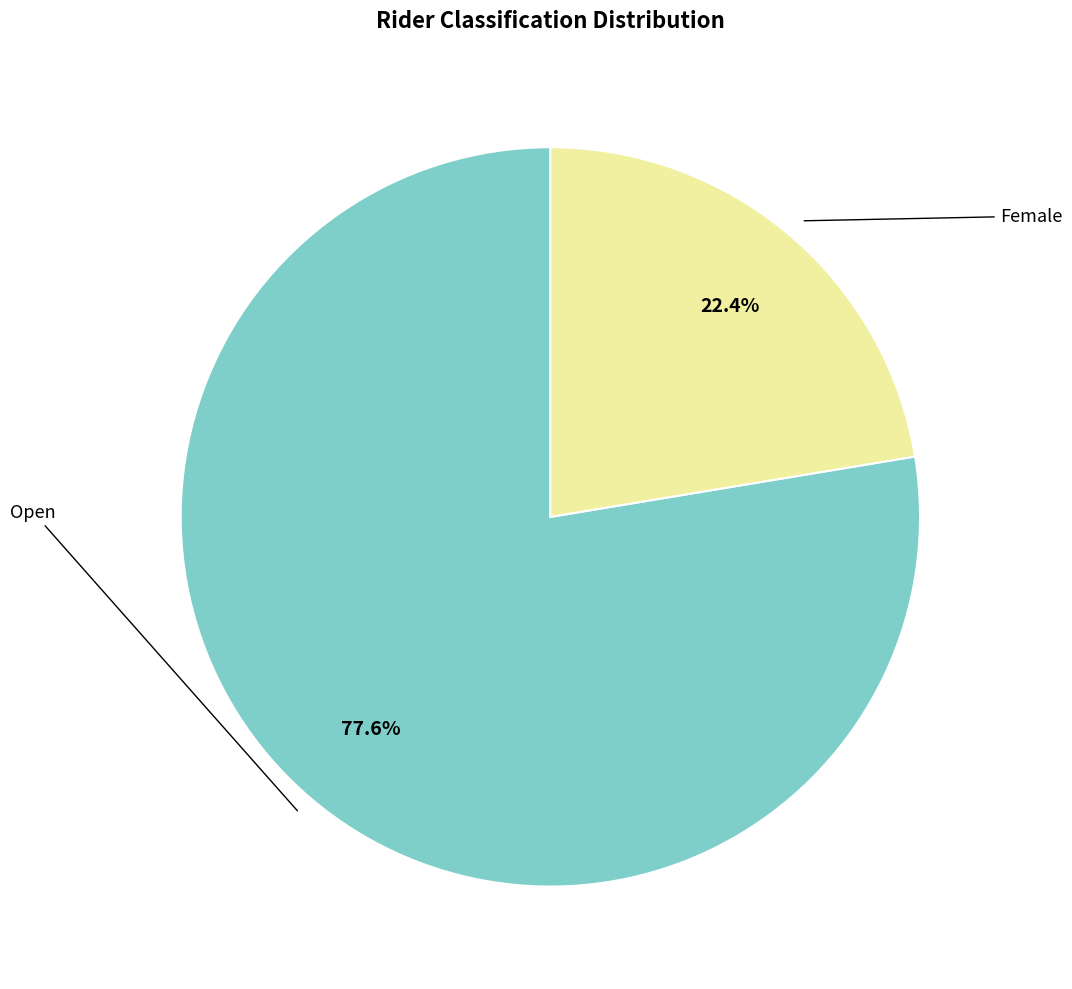

Is there a majority slice in this chart?

Yes